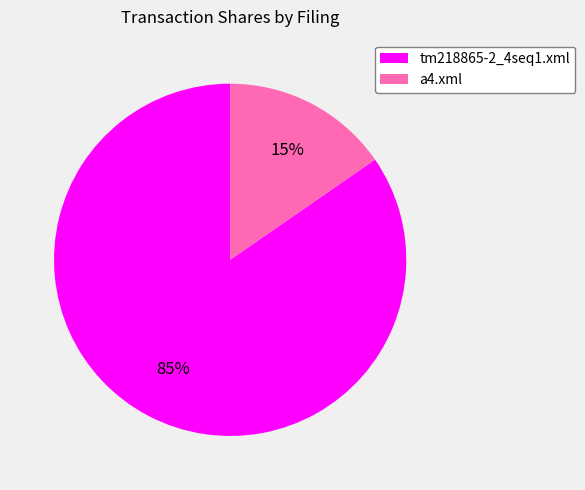

To the nearest percent, what percentage of the pie is a4.xml?

15%